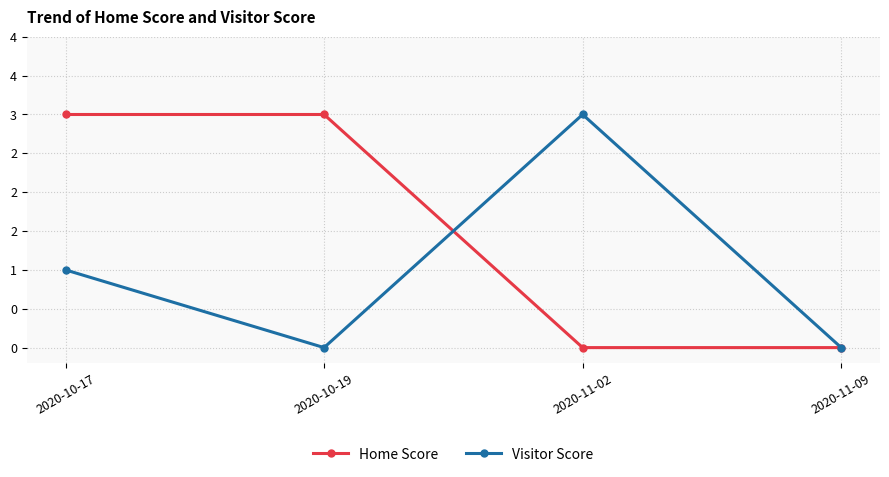

Is this an area chart (filled region under the line)?

No